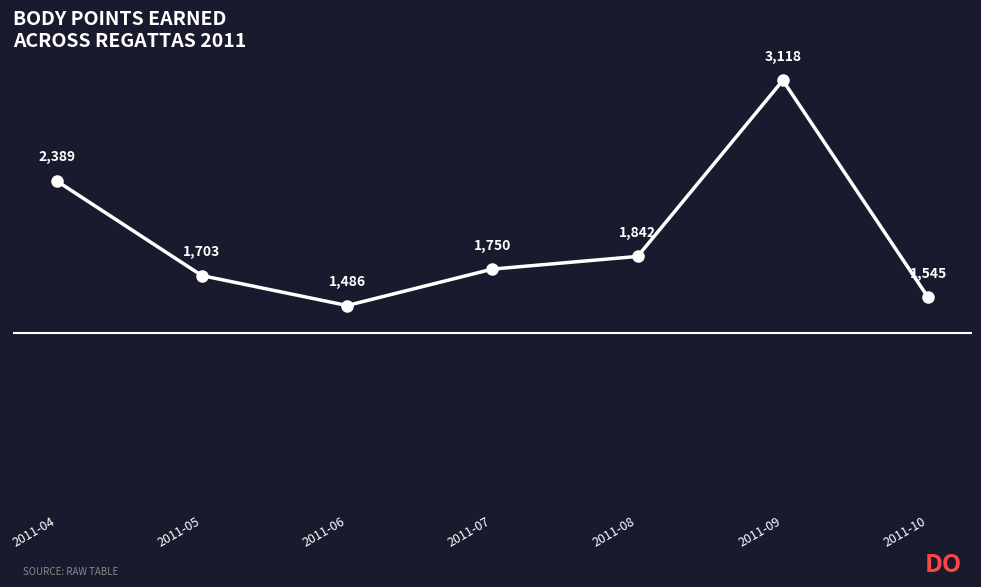

What is the ratio of the value at 2011-05 to the value at 2011-09?

0.5